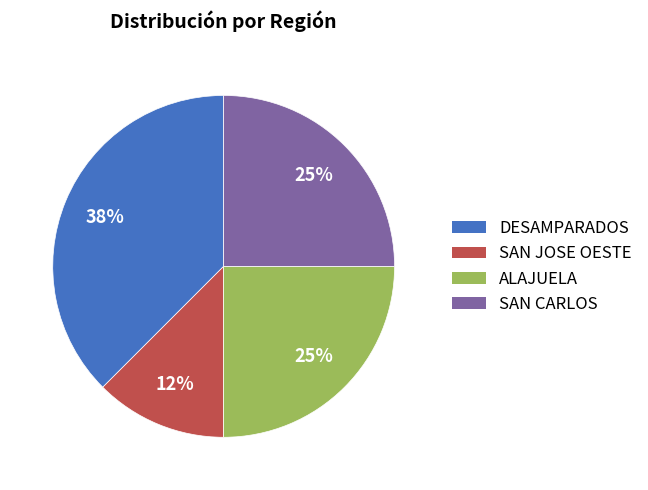

To the nearest percent, what is the average slice percentage?

25%